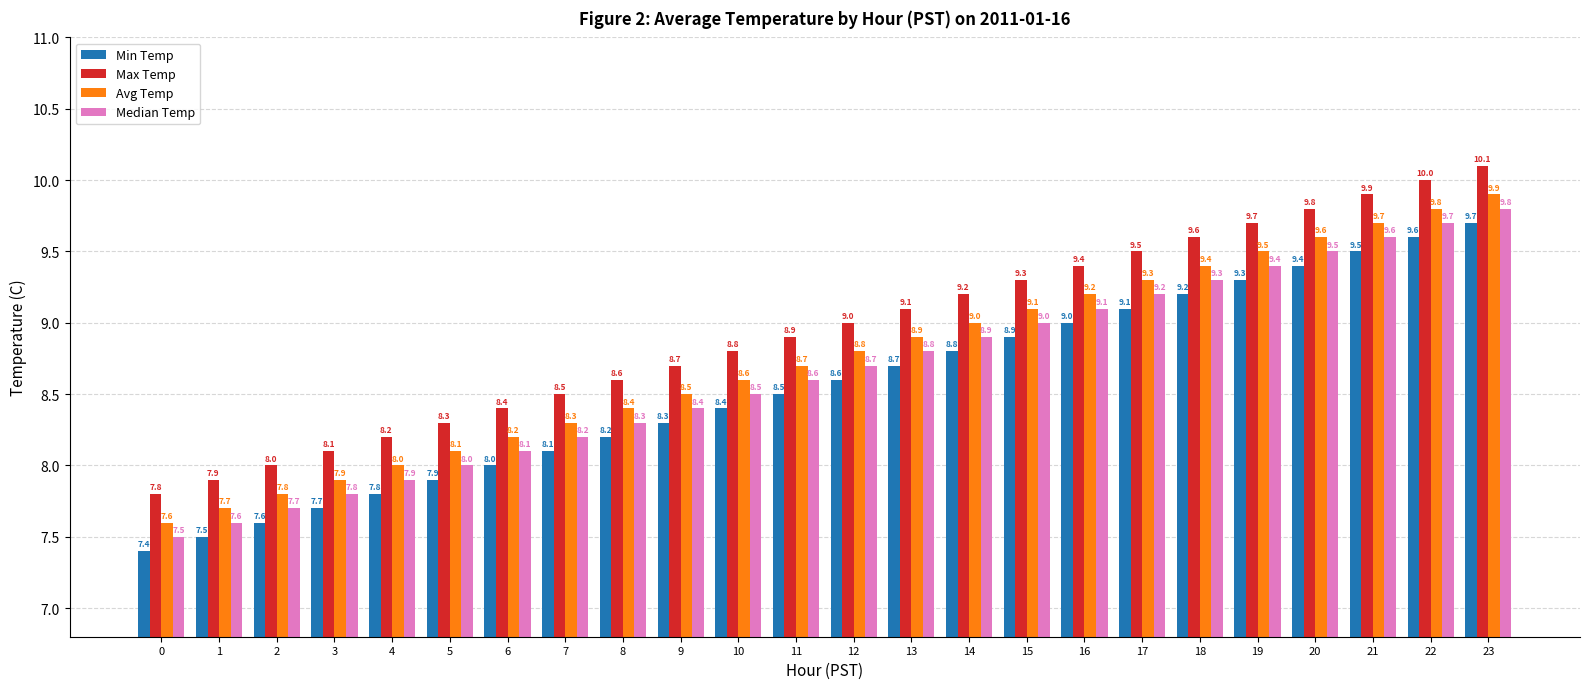

Reading left to right, extract all data points from this chart.

Min Temp: 0=7.4	1=7.5	2=7.6	3=7.7	4=7.8	5=7.9	6=8.0	7=8.1	8=8.2	9=8.3	10=8.4	11=8.5	12=8.6	13=8.7	14=8.8	15=8.9	16=9.0	17=9.1	18=9.2	19=9.3	20=9.4	21=9.5	22=9.6	23=9.7
Max Temp: 0=7.8	1=7.9	2=8.0	3=8.1	4=8.2	5=8.3	6=8.4	7=8.5	8=8.6	9=8.7	10=8.8	11=8.9	12=9.0	13=9.1	14=9.2	15=9.3	16=9.4	17=9.5	18=9.6	19=9.7	20=9.8	21=9.9	22=10.0	23=10.1
Avg Temp: 0=7.6	1=7.7	2=7.8	3=7.9	4=8.0	5=8.1	6=8.2	7=8.3	8=8.4	9=8.5	10=8.6	11=8.7	12=8.8	13=8.9	14=9.0	15=9.1	16=9.2	17=9.3	18=9.4	19=9.5	20=9.6	21=9.7	22=9.8	23=9.9
Median Temp: 0=7.5	1=7.6	2=7.7	3=7.8	4=7.9	5=8.0	6=8.1	7=8.2	8=8.3	9=8.4	10=8.5	11=8.6	12=8.7	13=8.8	14=8.9	15=9.0	16=9.1	17=9.2	18=9.3	19=9.4	20=9.5	21=9.6	22=9.7	23=9.8